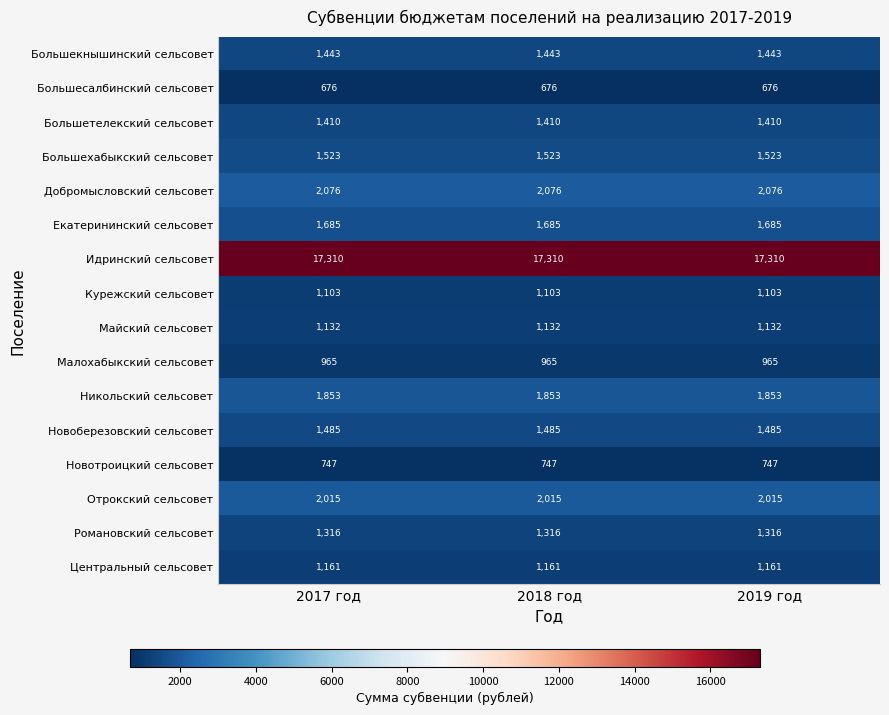

What is the sum of all Екатерининский сельсовет values?

5055